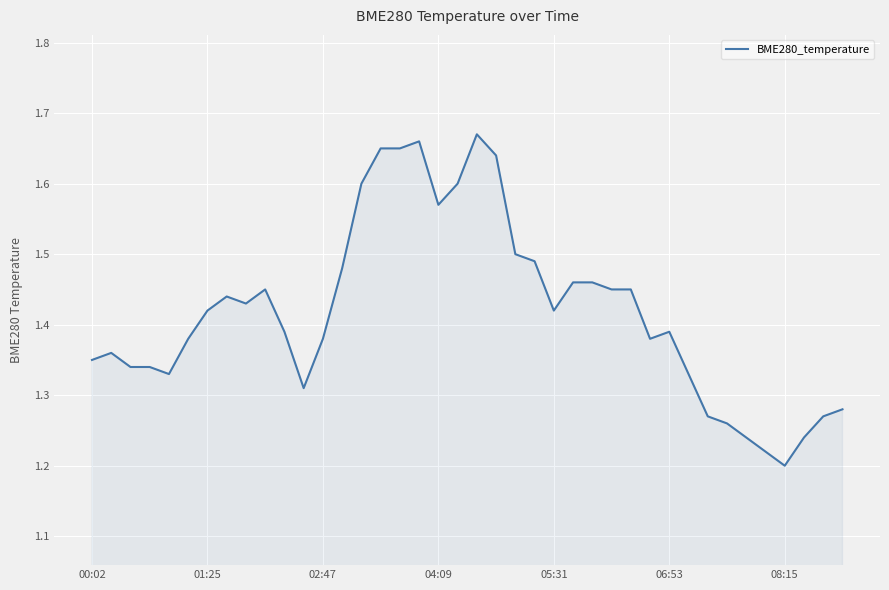

What is the difference between the maximum and minimum values?

0.5